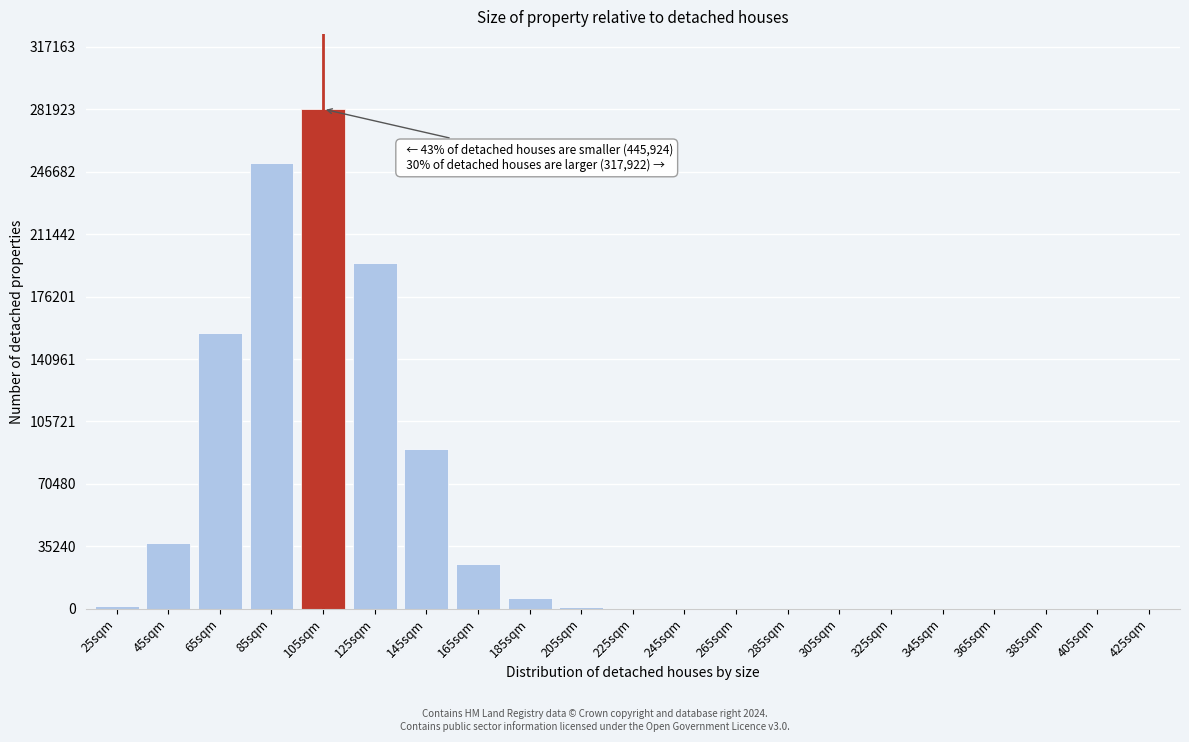

Is it true that the value at 165sqm is 25393?

True